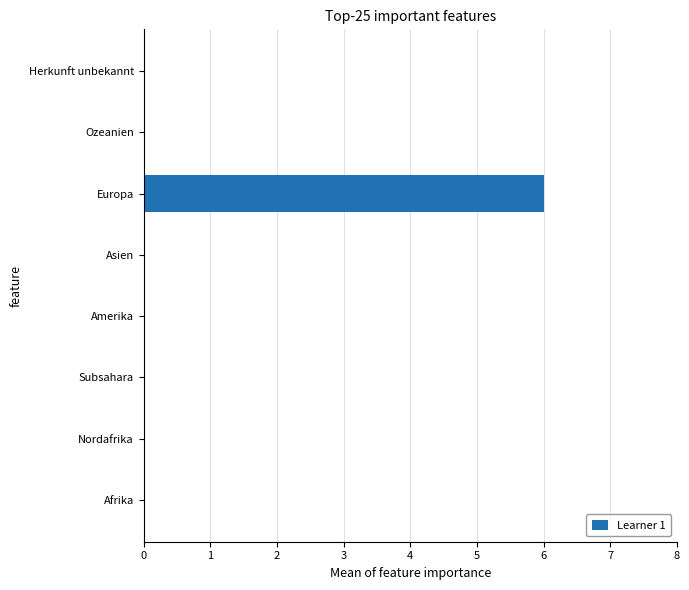

Reading bottom to top, transcribe all the data shown in this chart.

Afrika=0	Nordafrika=0	Subsahara=0	Amerika=0	Asien=0	Europa=6	Ozeanien=0	Herkunft unbekannt=0